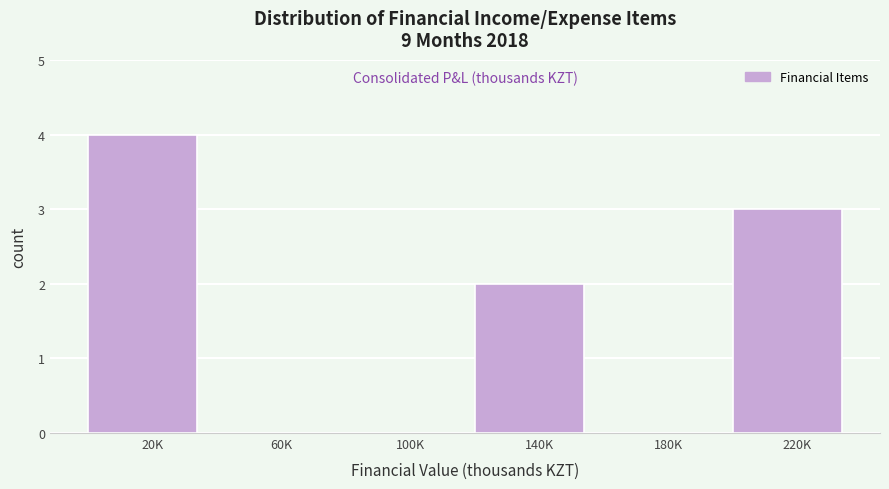

Reading left to right, list all the values displayed in this chart.

20K=4	60K=0	100K=0	140K=2	180K=0	220K=3